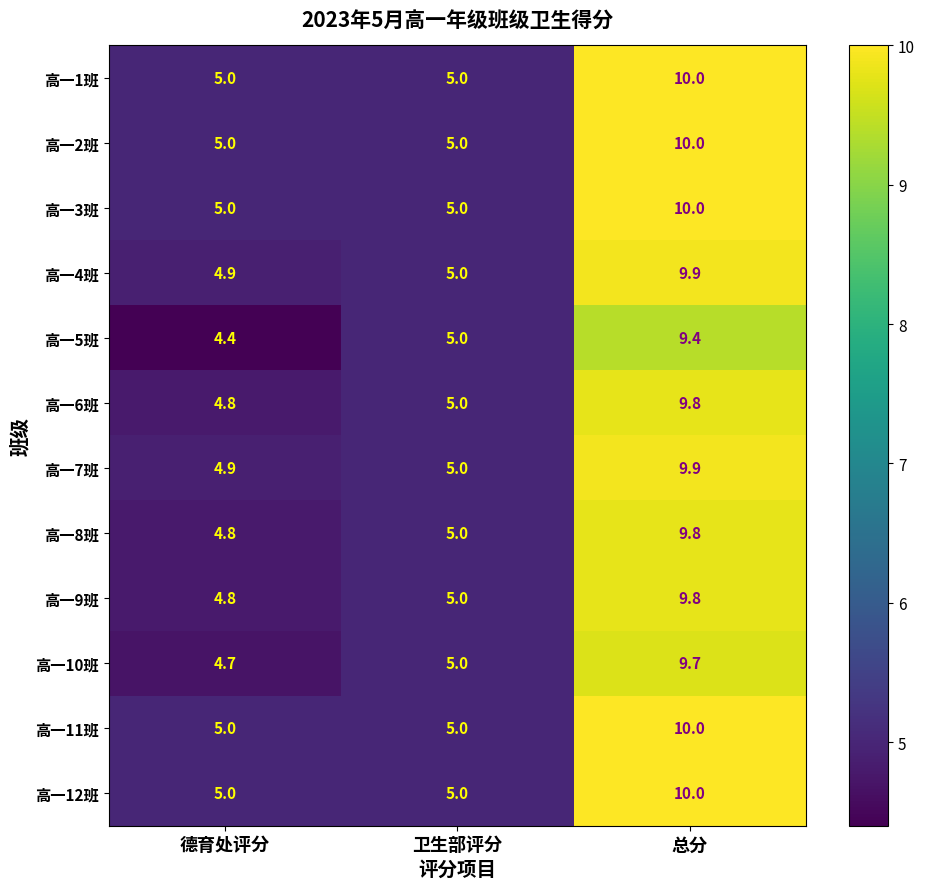

List the labels in order of 高一4班 value, largest first.

总分, 卫生部评分, 德育处评分